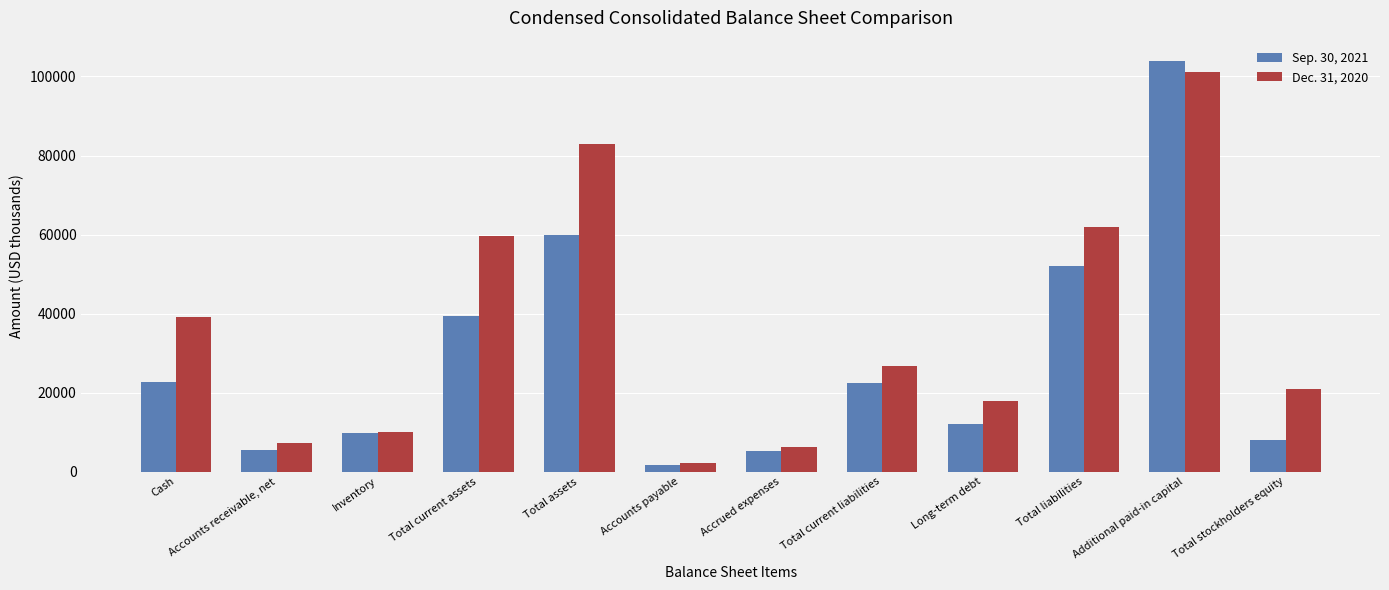

What is the difference between the maximum and second lowest values in the Dec. 31, 2020 series?

94757